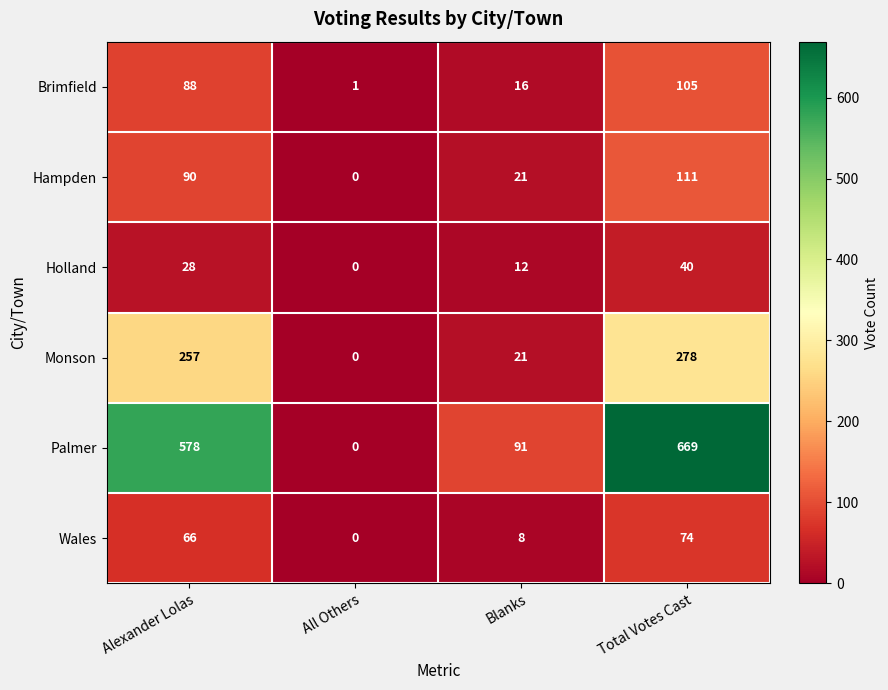

What is the sum of the Monson values at Total Votes Cast and Blanks?

299